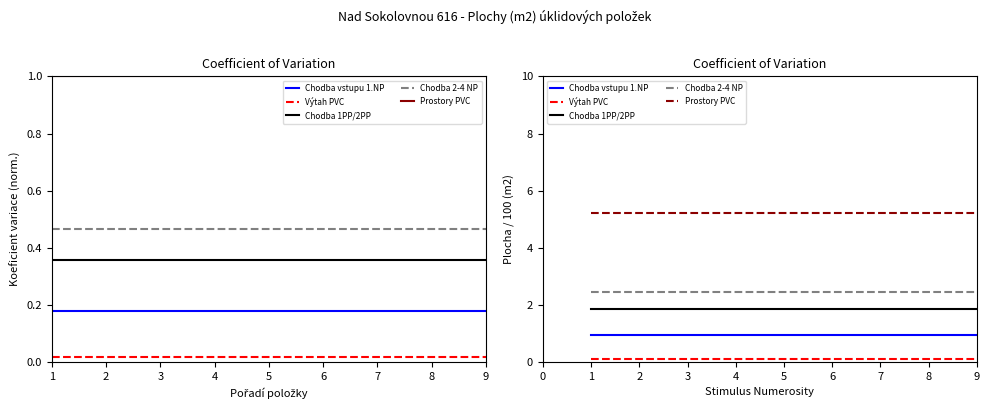

The value of Výtah PVC at 3 is 0.1. True or false?

False